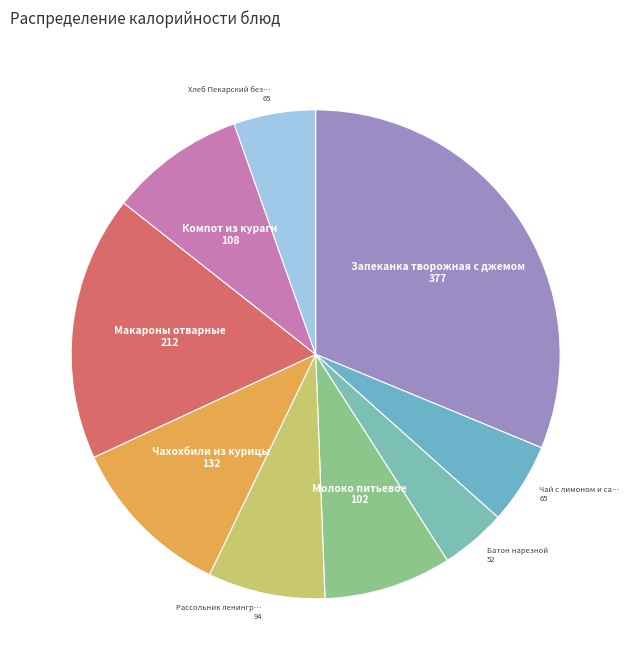

Count the number of slices in the pie.

9